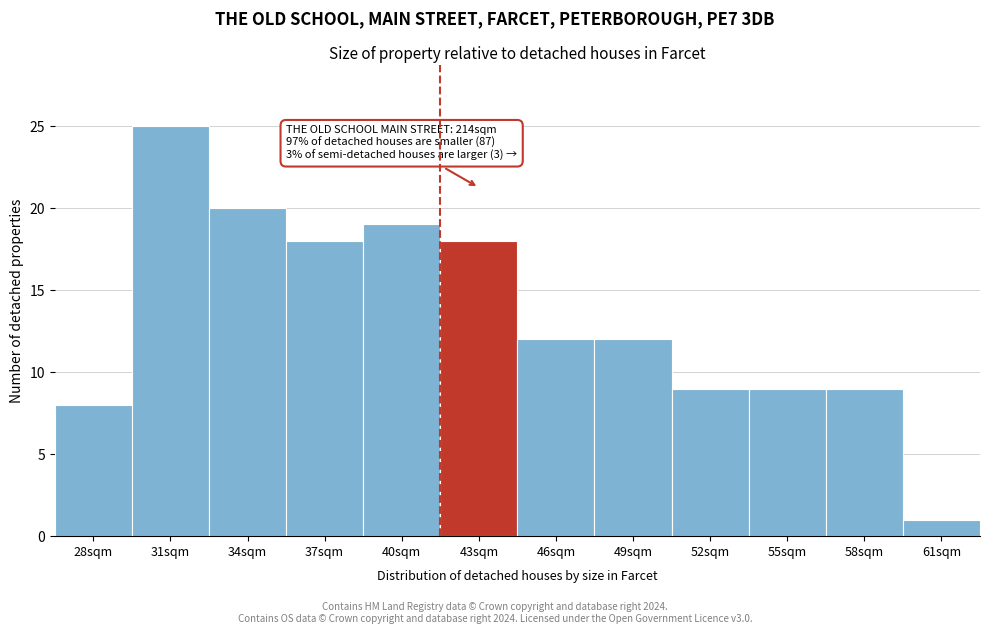

Reading left to right, what are all the values shown in this chart?

28sqm=8	31sqm=25	34sqm=20	37sqm=18	40sqm=19	43sqm=18	46sqm=12	49sqm=12	52sqm=9	55sqm=9	58sqm=9	61sqm=1